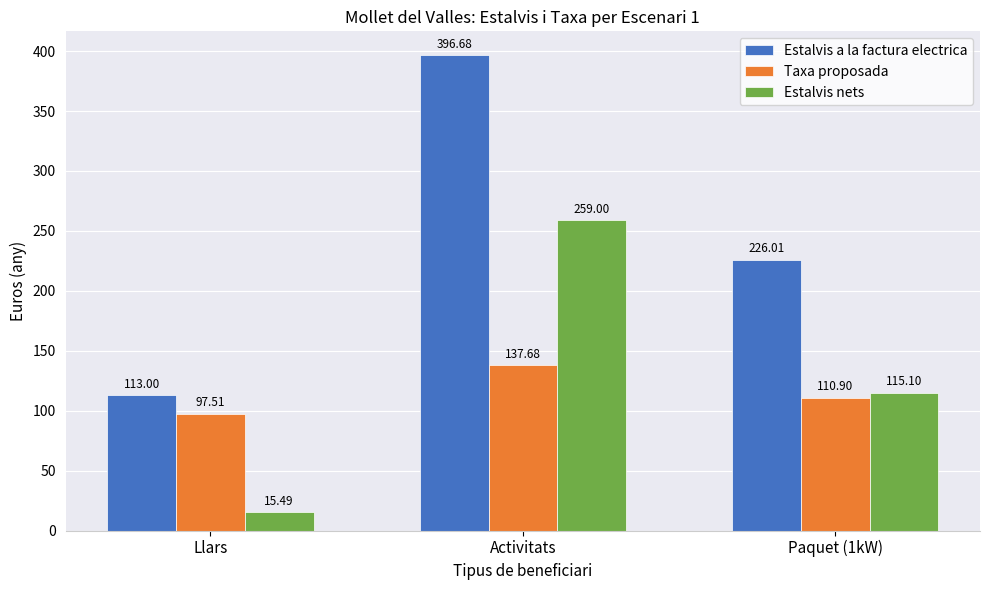

How many values in the Estalvis nets series exceed 115?

2